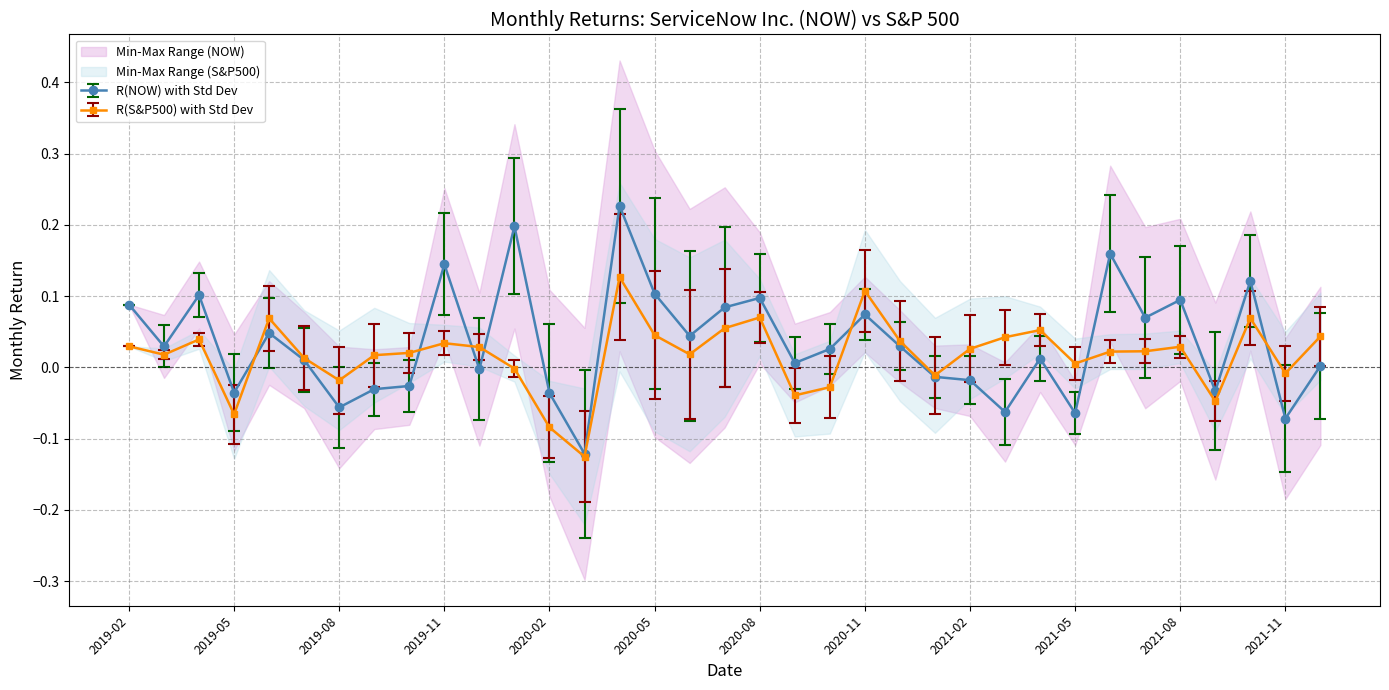

Reading left to right, transcribe all the data shown in this chart.

R(NOW): 0.1	0.0	0.1	-0.0	0.0	0.0	-0.1	-0.0	-0.0	0.1	-0.0	0.2	-0.0	-0.1	0.2	0.1	0.0	0.1	0.1	0.0	0.0	0.1	0.0	-0.0	-0.0	-0.1	0.0	-0.1	0.2	0.1	0.1	-0.0	0.1	-0.1	0.0
R(S&P500): 0.0	0.0	0.0	-0.1	0.1	0.0	-0.0	0.0	0.0	0.0	0.0	-0.0	-0.1	-0.1	0.1	0.0	0.0	0.1	0.1	-0.0	-0.0	0.1	0.0	-0.0	0.0	0.0	0.1	0.0	0.0	0.0	0.0	-0.0	0.1	-0.0	0.0